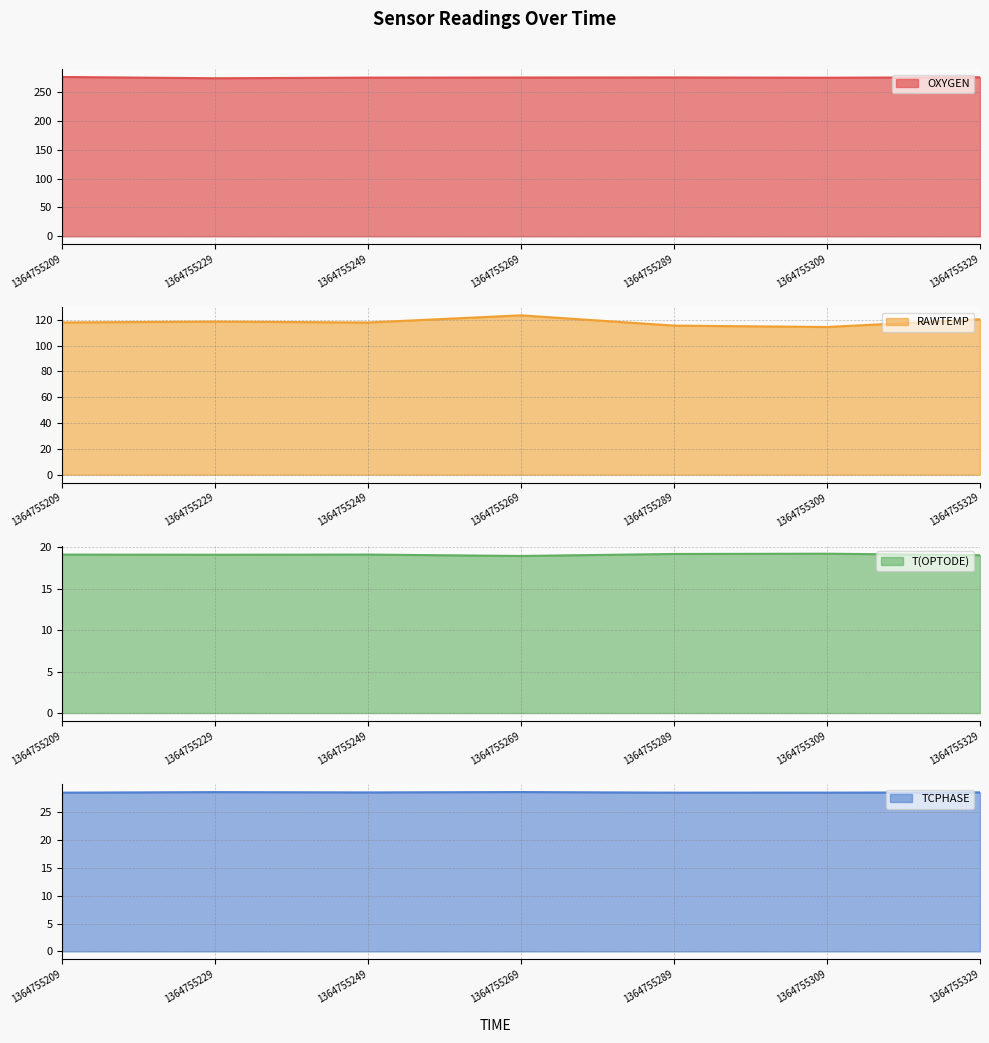

True or false: OXYGEN and TCPHASE cross at least once.

False